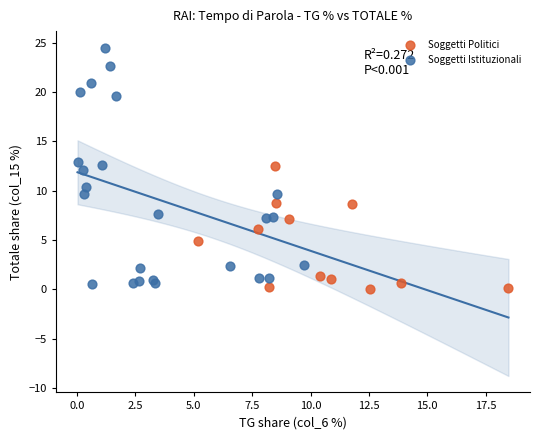

Which series contains the highest Y value?

Soggetti Istituzionali